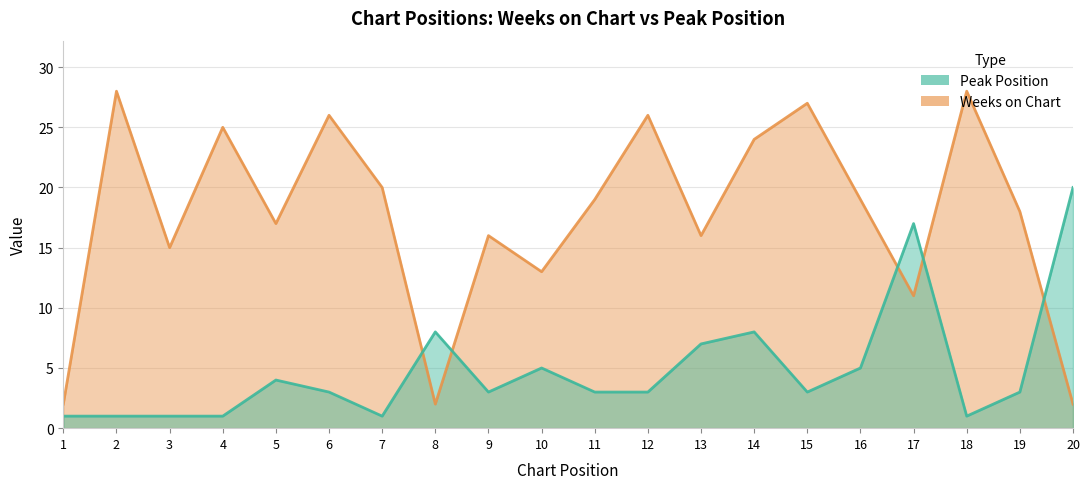

Does the chart display data point markers on the line(s)?

No